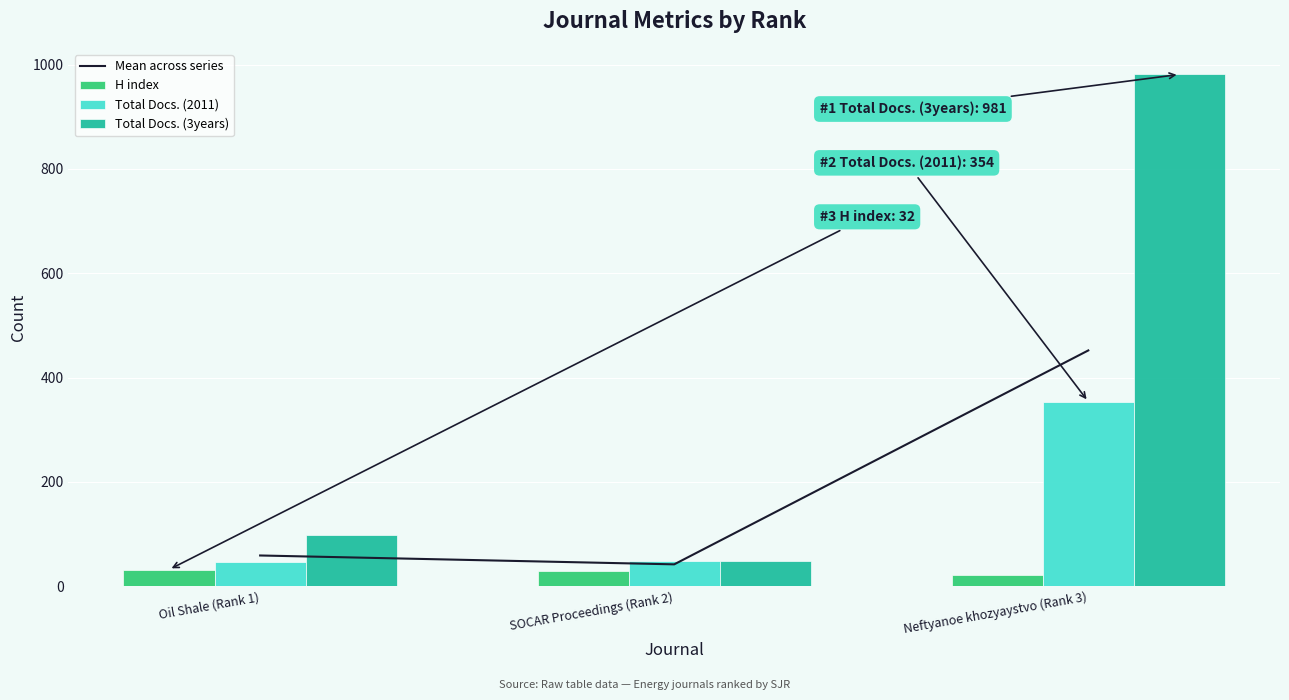

Which series has the widest spread of values?

Total Docs. (3years)